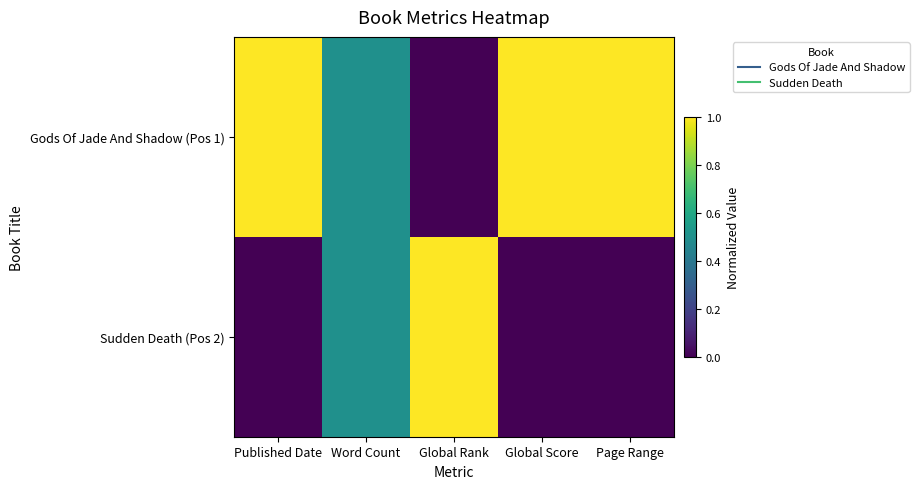

Reading right to left, what are all the values shown in this chart?

Gods Of Jade And Shadow (Pos 1): Page Range=1.0	Global Score=1.0	Global Rank=0.0	Word Count=0.5	Published Date=1.0
Sudden Death (Pos 2): Page Range=0.0	Global Score=0.0	Global Rank=1.0	Word Count=0.5	Published Date=0.0